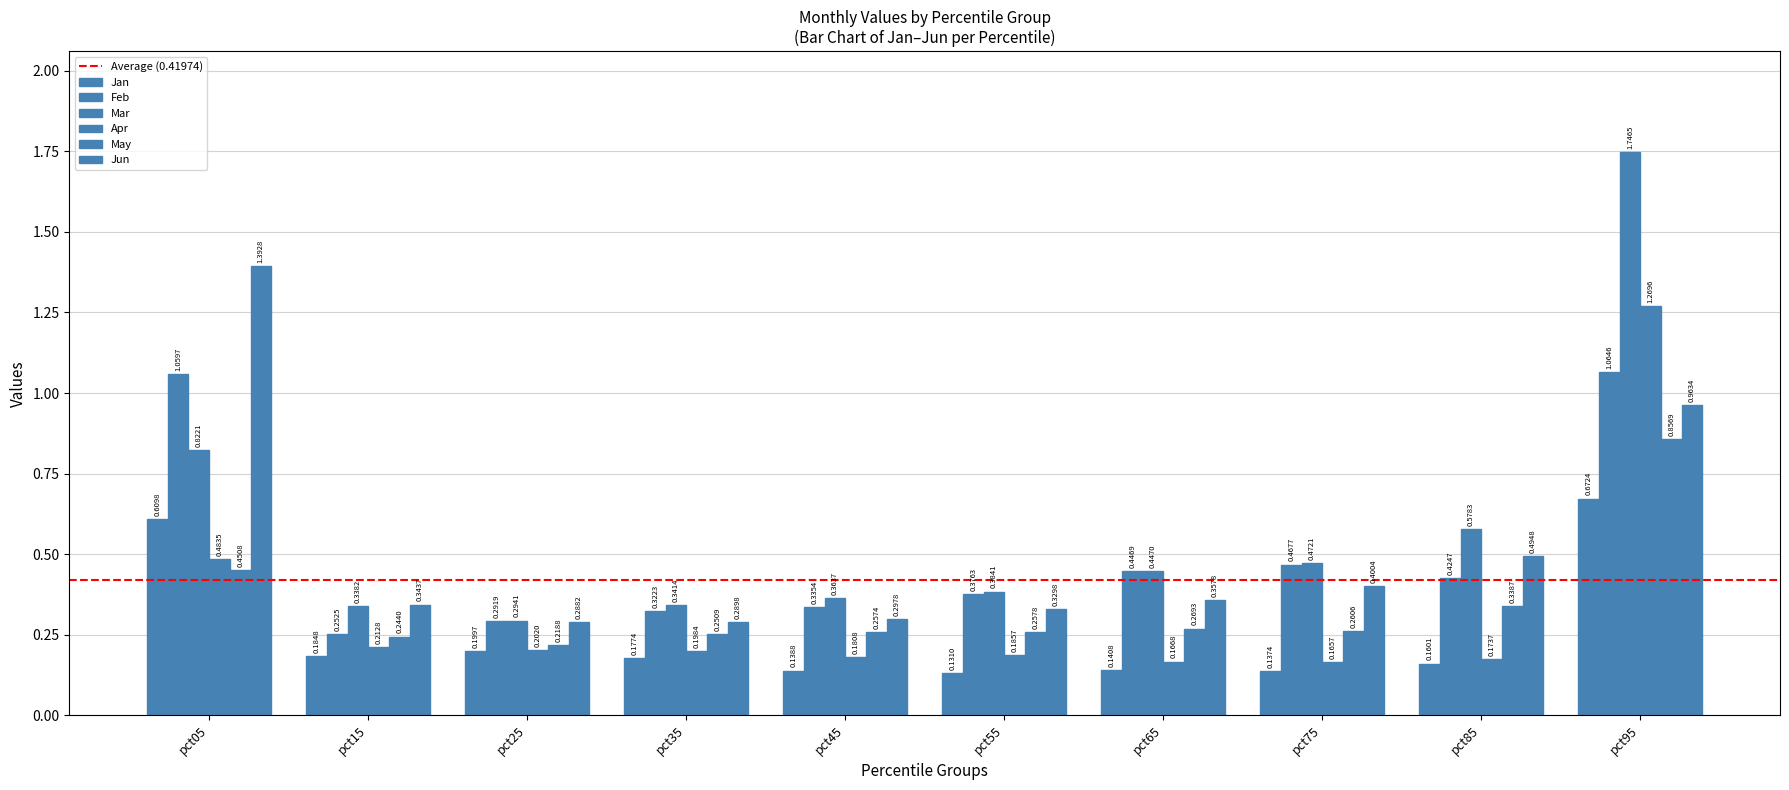

How many bars are there in total?

60